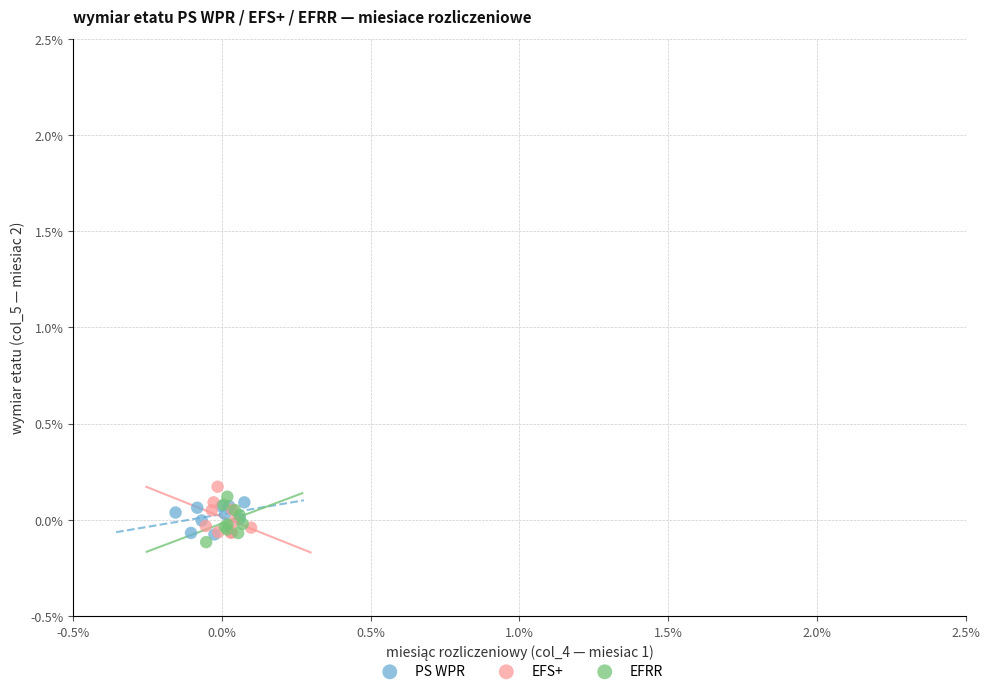

Which series reaches the minimum Y coordinate?

EFRR